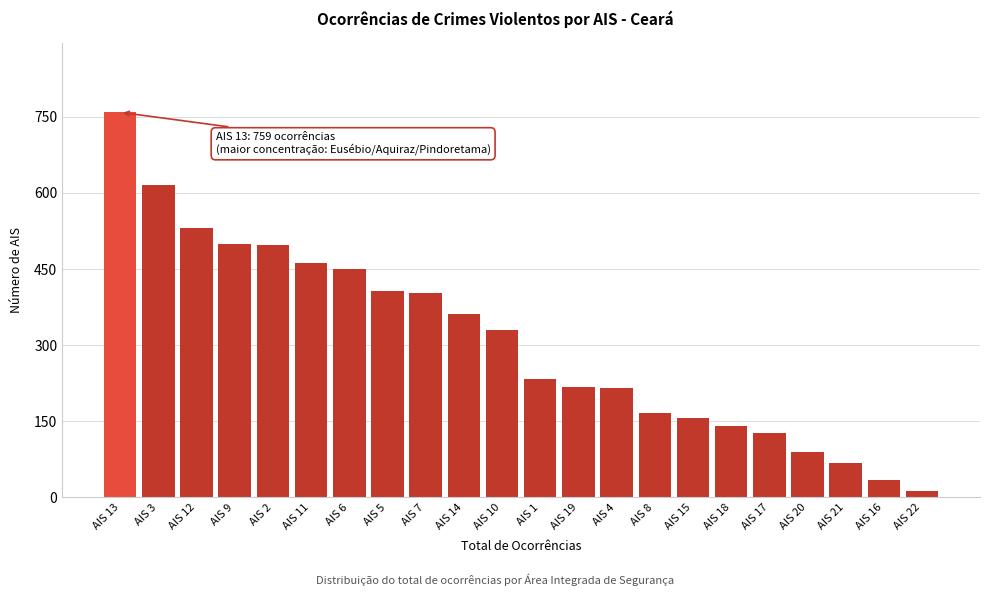

What is the change in value from AIS 5 to AIS 20?

-316